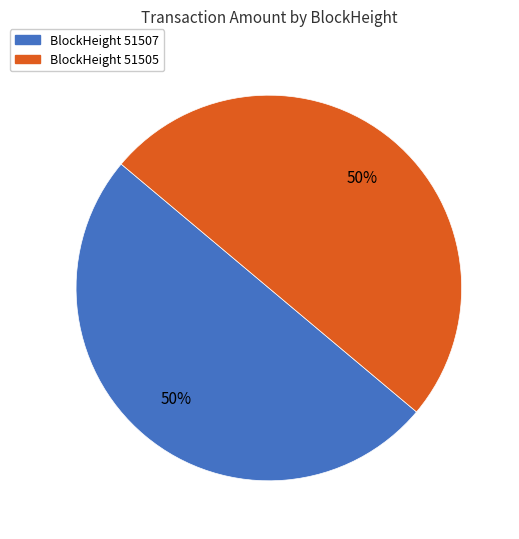

The BlockHeight 51505 slice represents 42% of the pie. True or false?

False